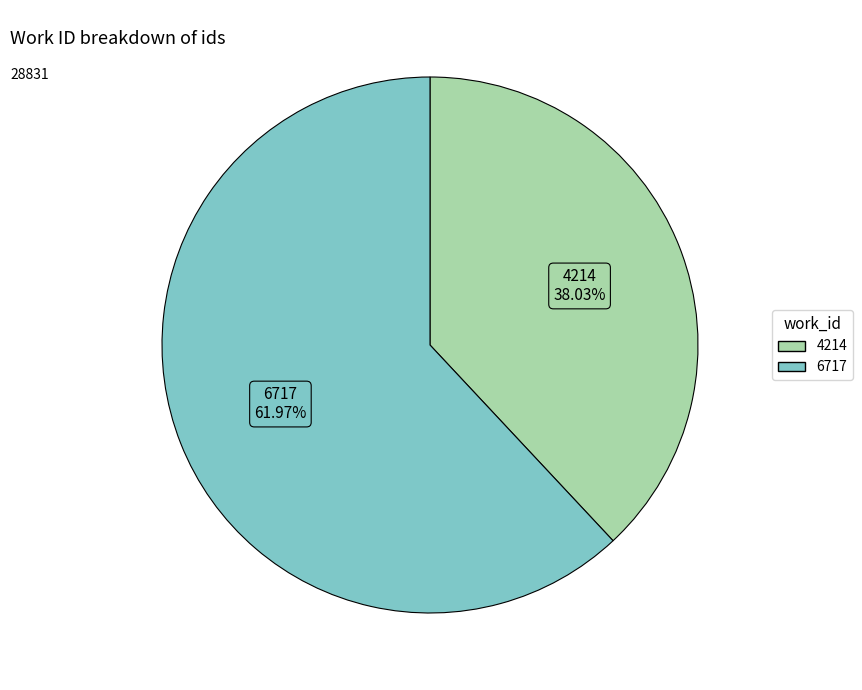

What percentage do 4214 and 6717 together represent?

100.0%